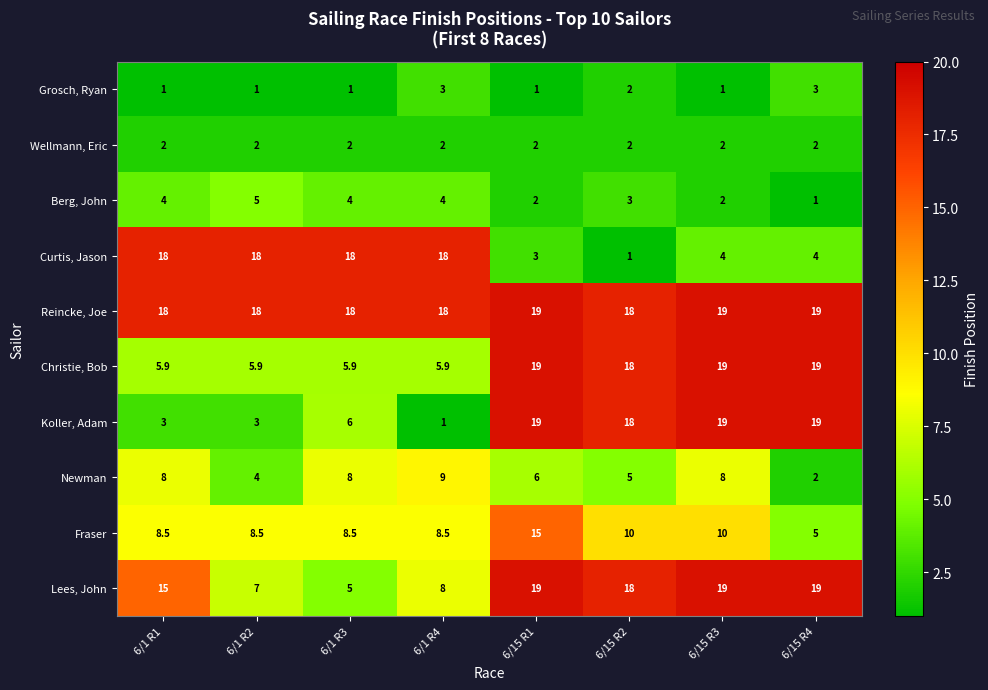

The Reincke, Joe series shows 18.0 at 6/1 R2. True or false?

True